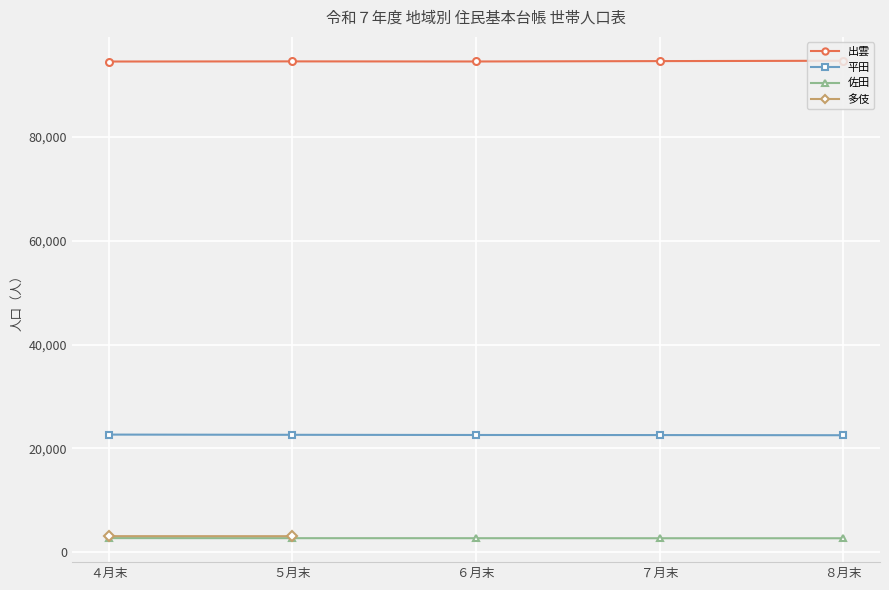

What is the difference between the highest and lowest values at ４月末?

91862